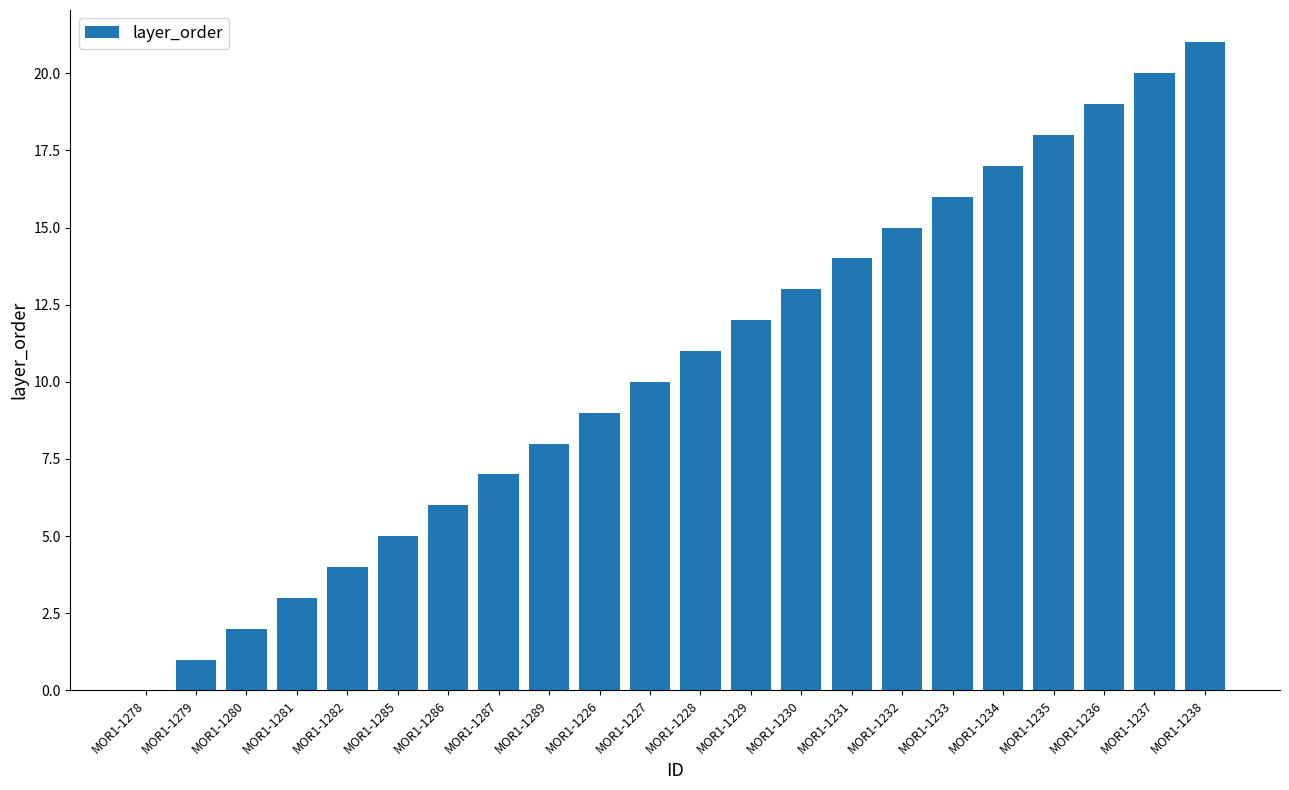

What is the ratio of the value at MOR1-1230 to the value at MOR1-1281?

4.3